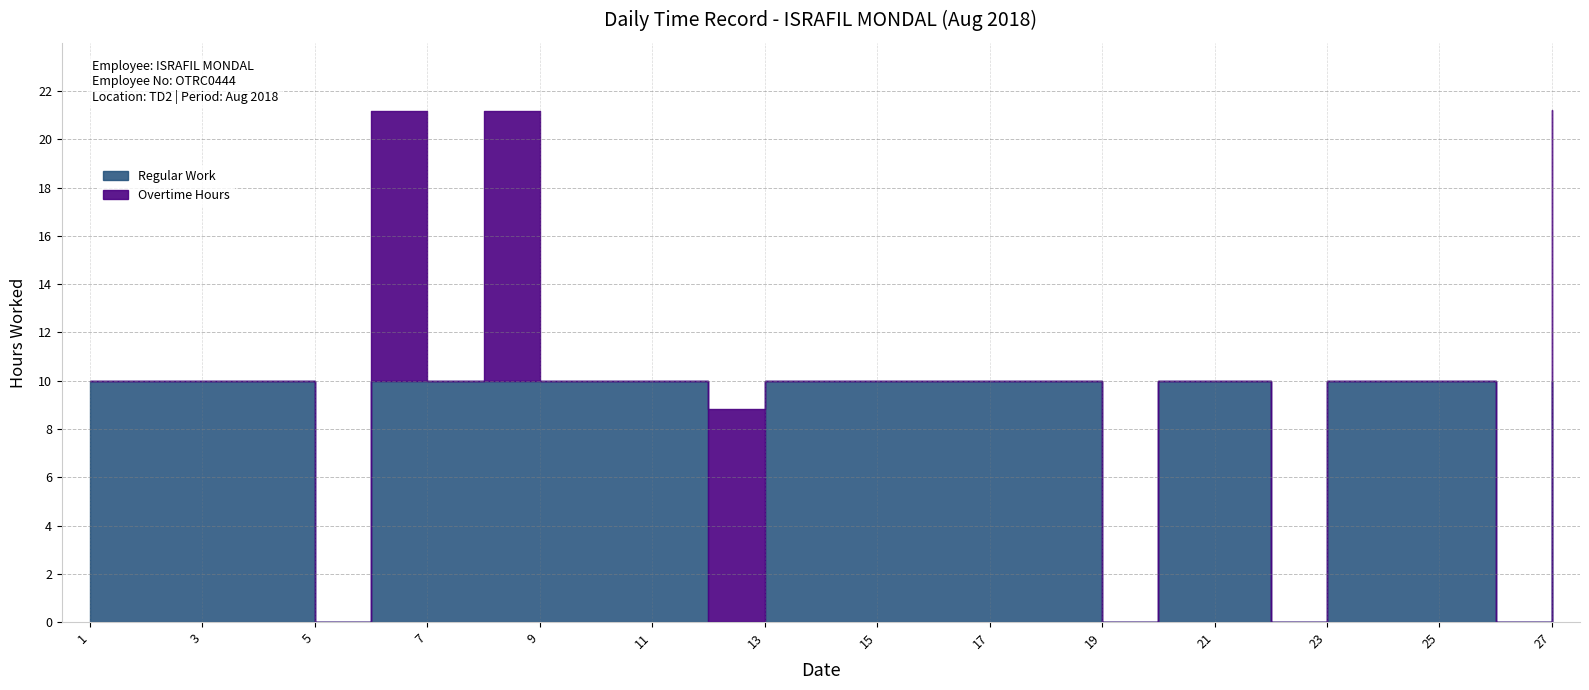

What is the value of the Overtime Hours point at the 12th from the left?

8.8